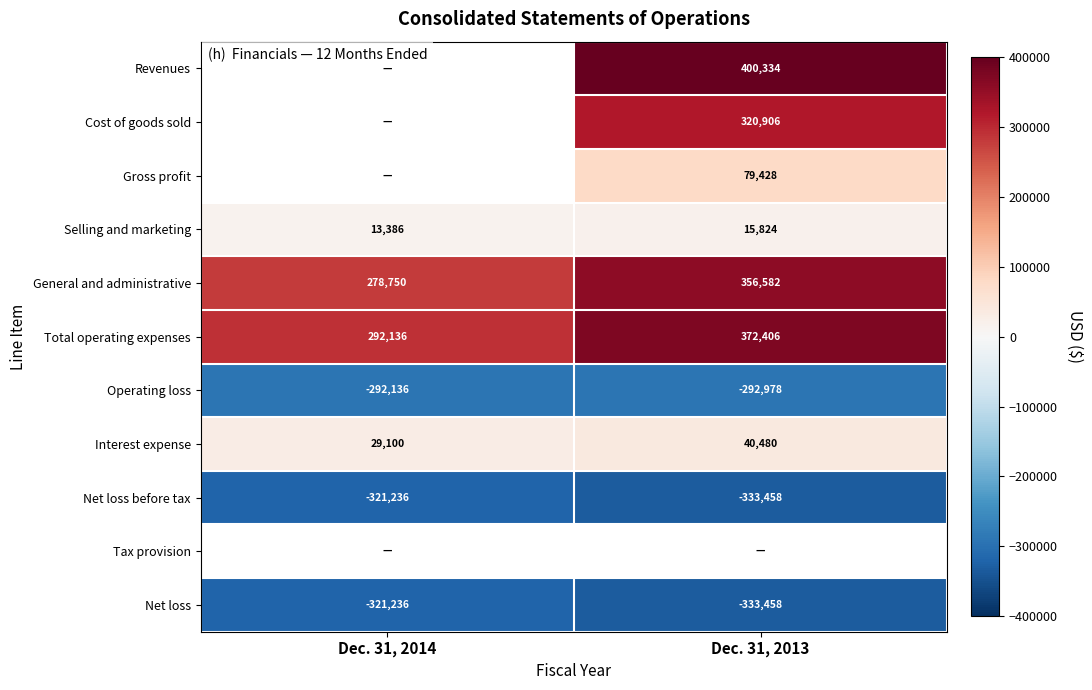

The Net loss series shows -321236 at Dec. 31, 2014. True or false?

True